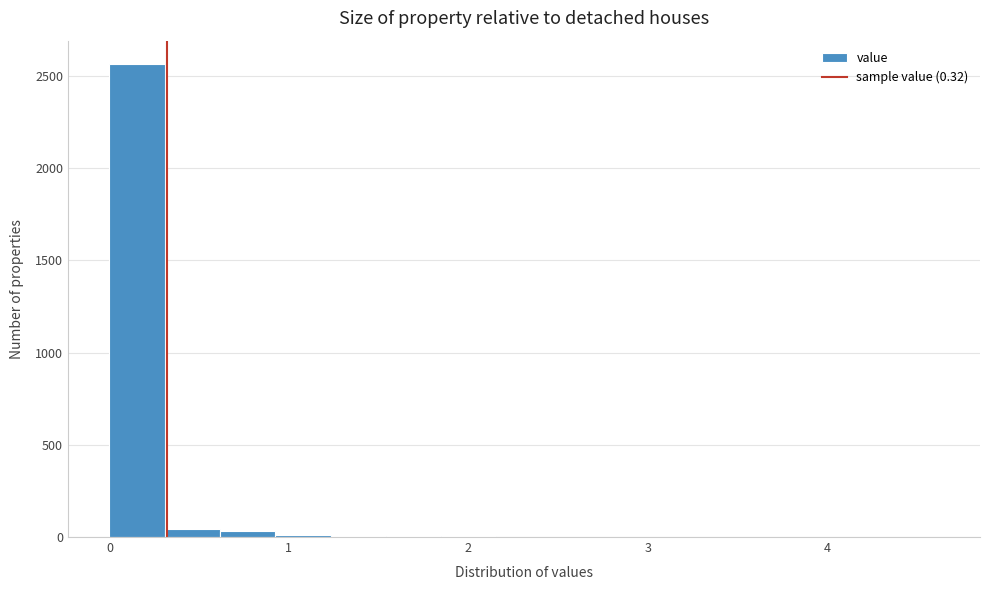

Read against the x-axis, roughly where is the centre of the tallest bar?

0.2